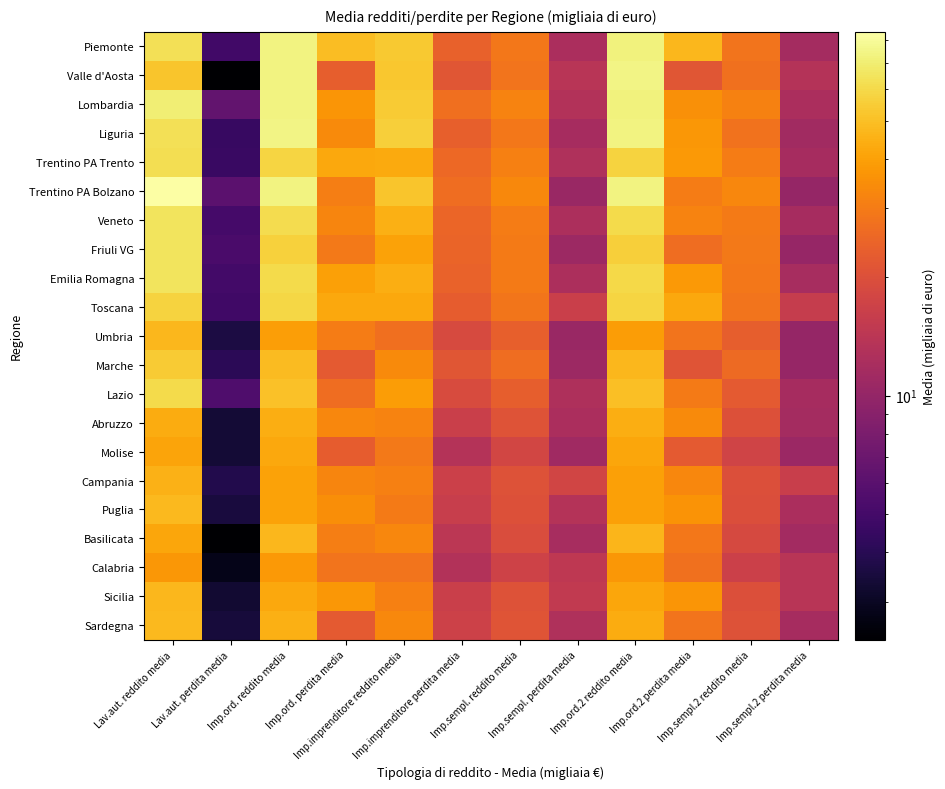

What is the total value across all series at Imp.sempl. reddito media?

532.8